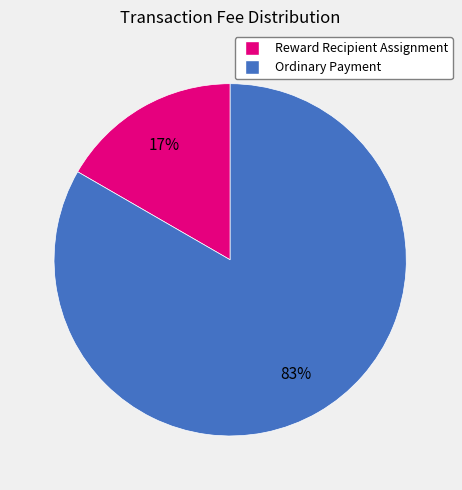

To the nearest percent, what is the combined percentage of Reward Recipient Assignment and Ordinary Payment?

100%